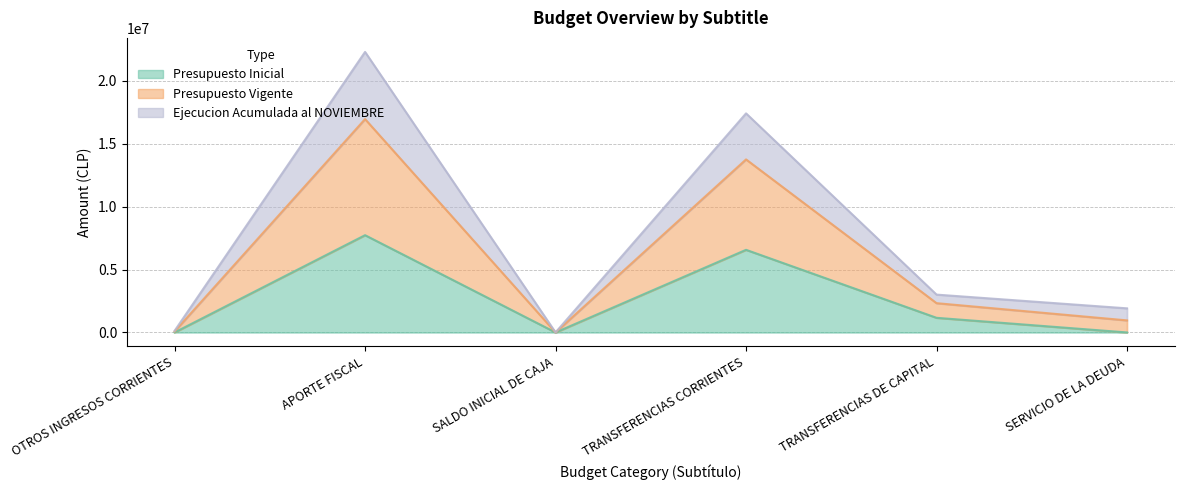

In Presupuesto Inicial, how many points are lower than both neighbors (excluding endpoints)?

1